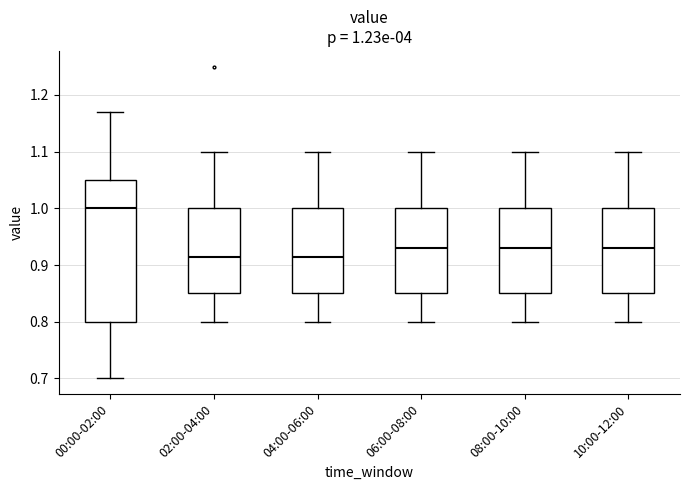

Comparing the boxes themselves (not the whiskers), which one is the tallest?

00:00-02:00